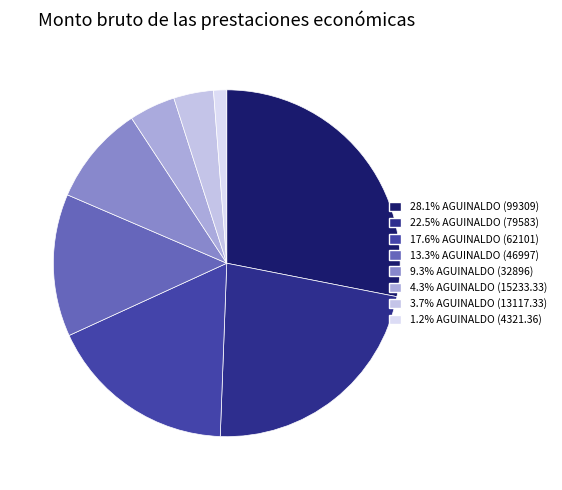

Count the number of slices in the pie.

8